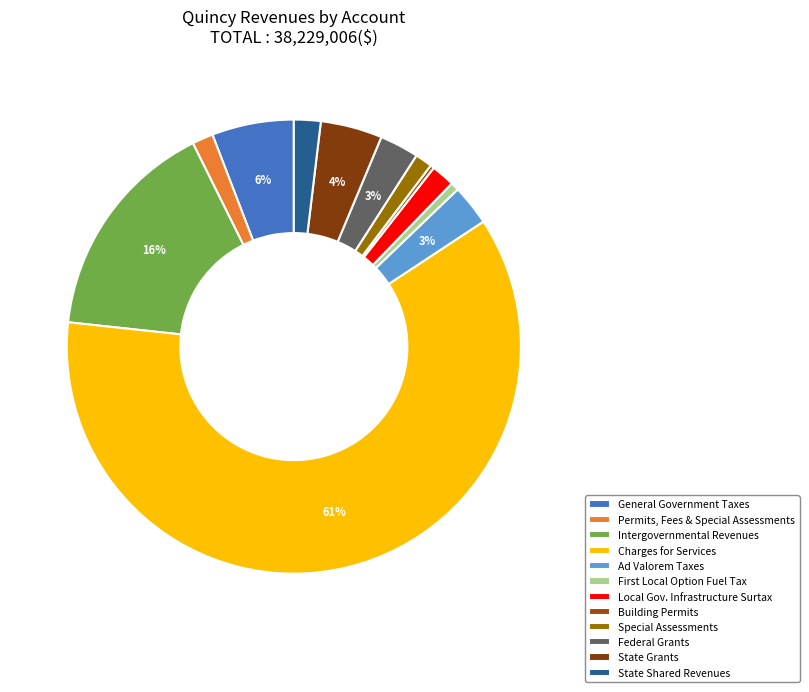

What percentage do Building Permits and Ad Valorem Taxes together represent?

3.2%